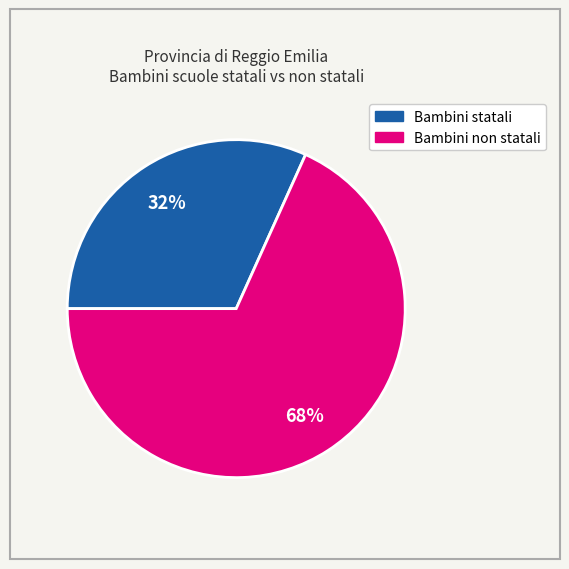

To the nearest percent, what is the average slice percentage?

50%